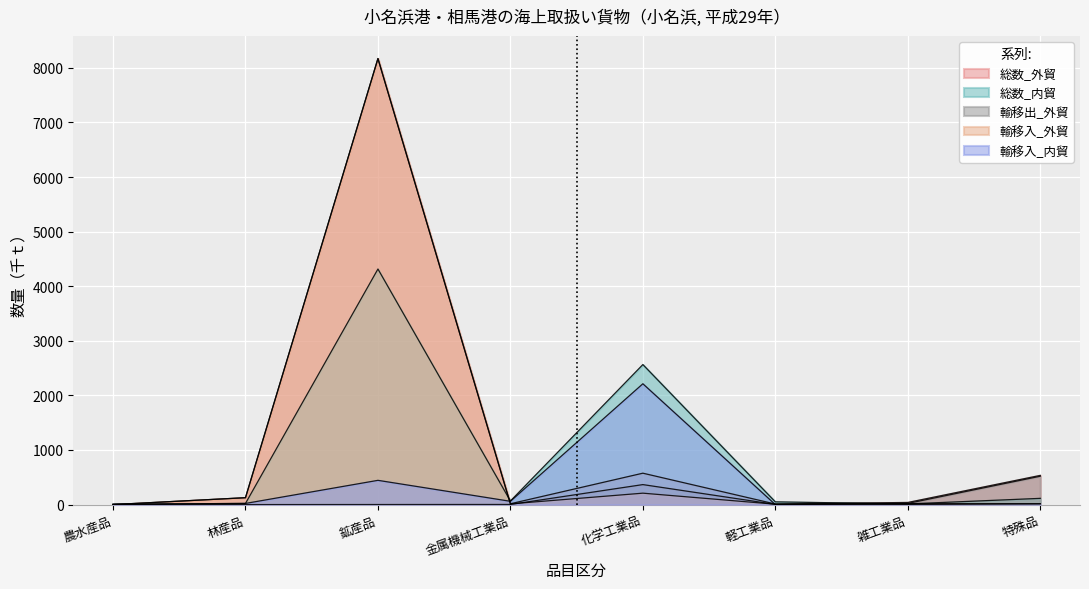

How many values in the 総数_外貿 series exceed 126?

3